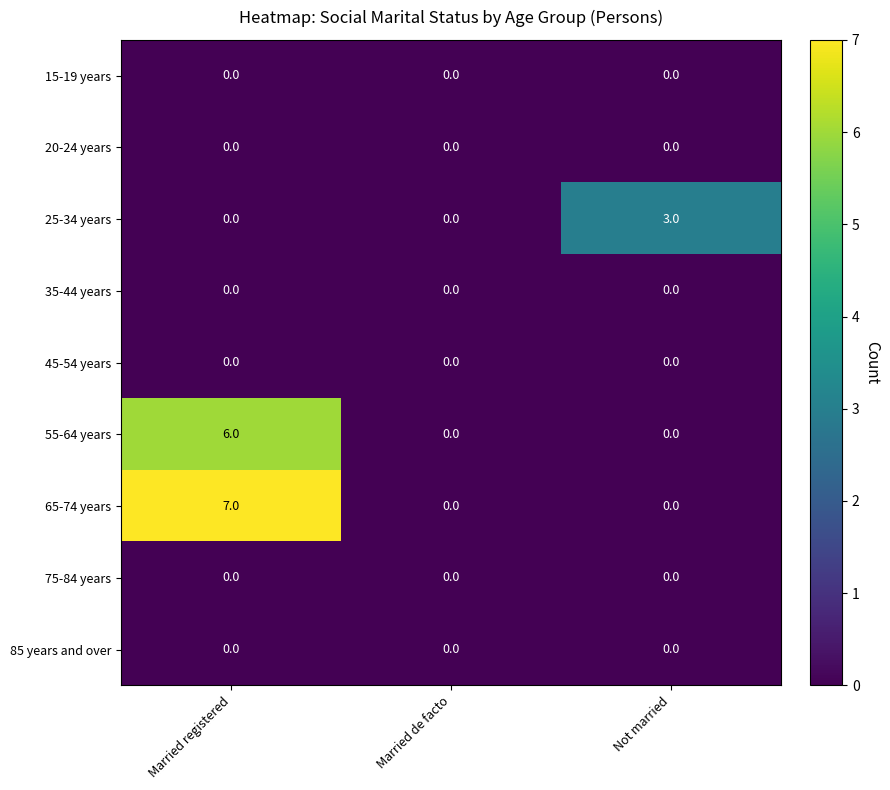

Between Married de facto and Not married, which series saw the biggest shift?

25-34 years